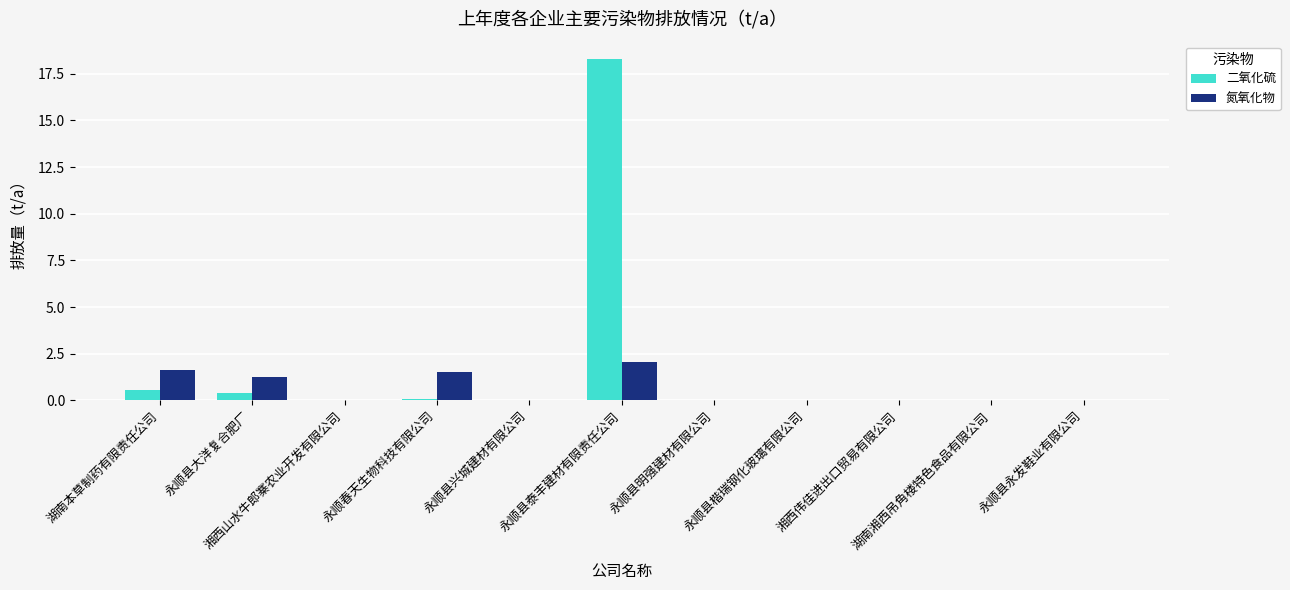

What is the maximum value for 氮氧化物?

2.0